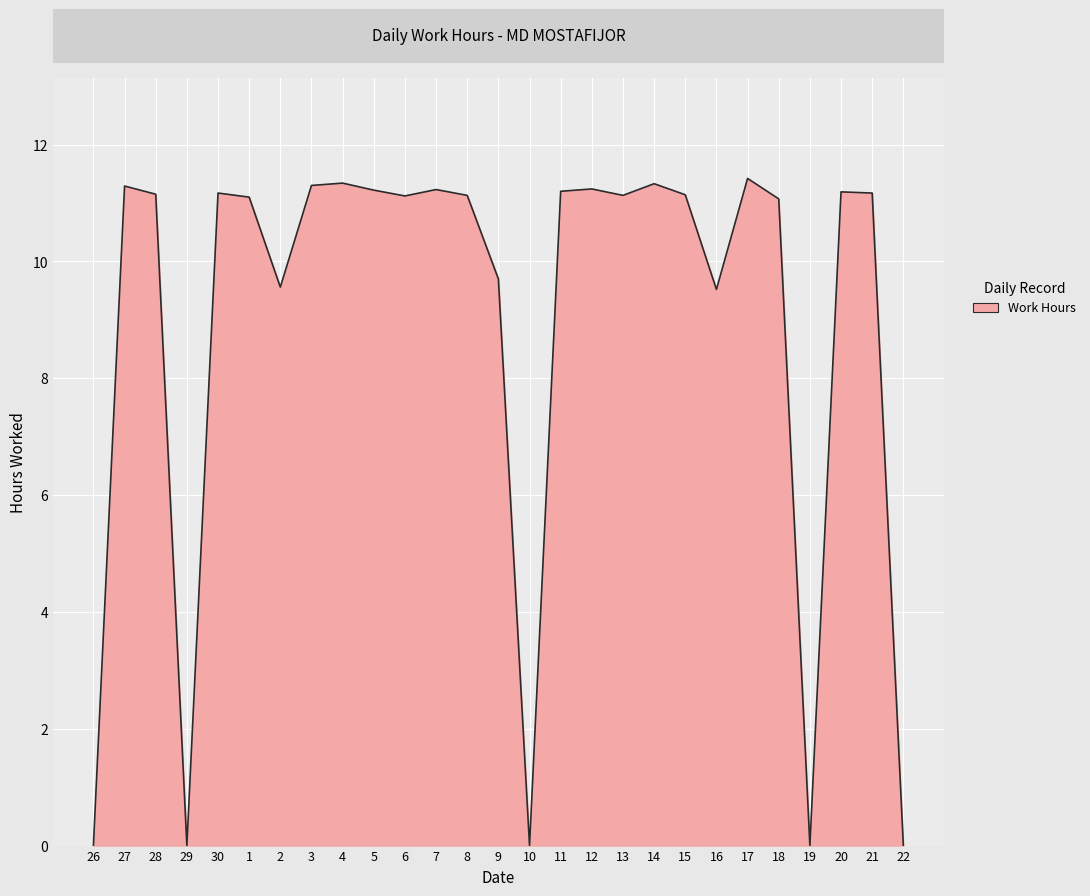

What position from the right is 9?

14